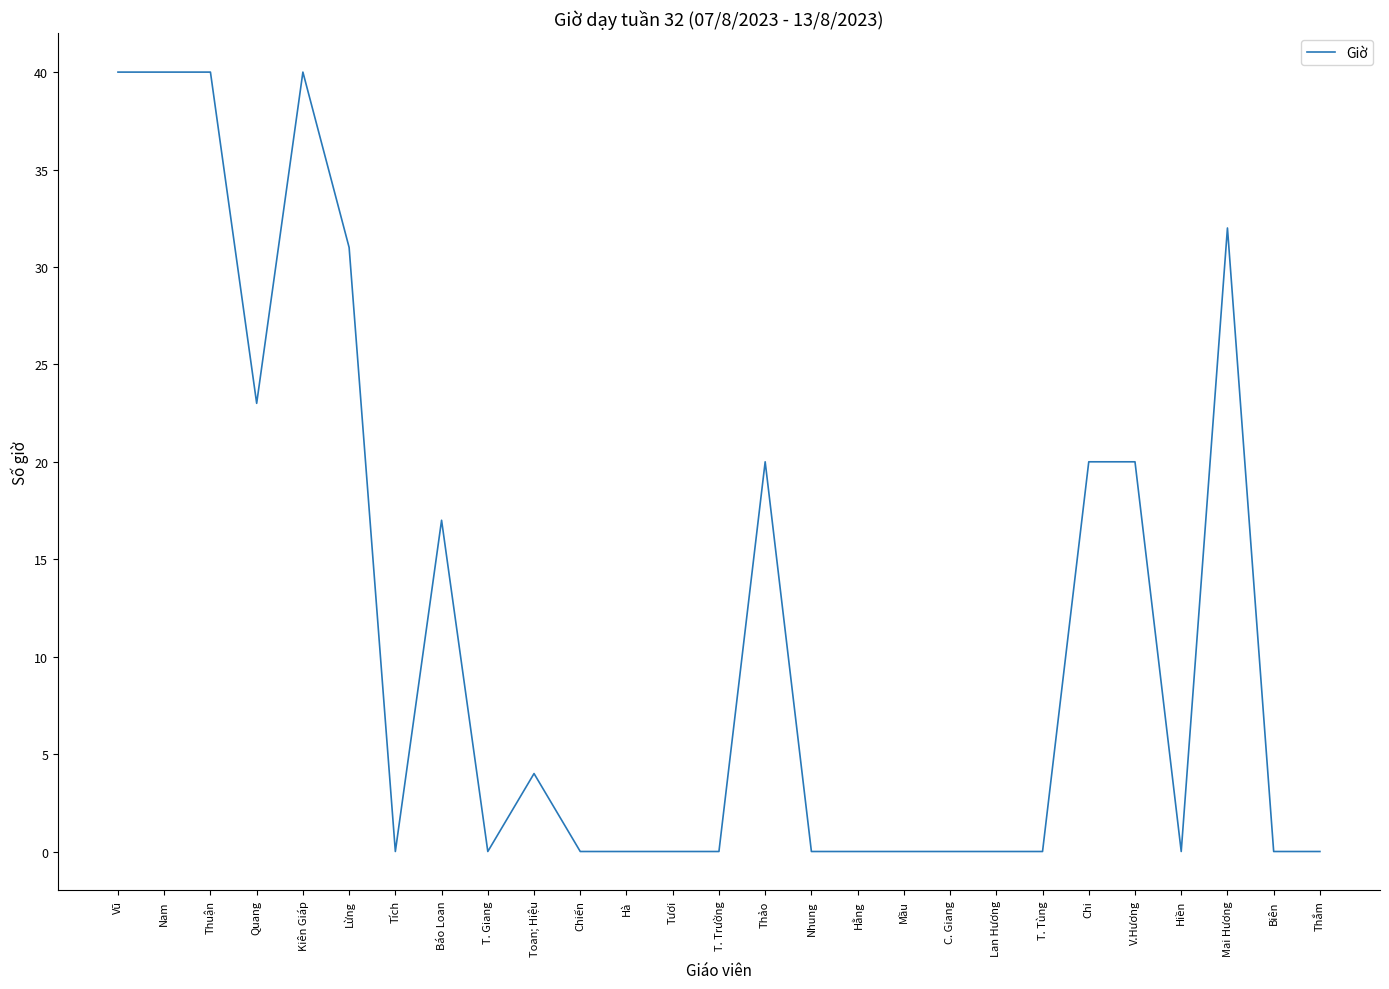

Reading right to left, what are all the values shown in this chart?

Thắm=0	Biên=0	Mai Hương=32	Hiền=0	V.Hương=20	Chi=20	T. Tùng=0	Lan Hương=0	C. Giang=0	Mầu=0	Hằng=0	Nhung=0	Thảo=20	T. Trường=0	Tươi=0	Hà=0	Chiến=0	Toan; Hiệu=4	T. Giang=0	Báo Loan=17	Tích=0	Lừng=31	Kiên Giáp=40	Quang=23	Thuận=40	Nam=40	Vũ=40